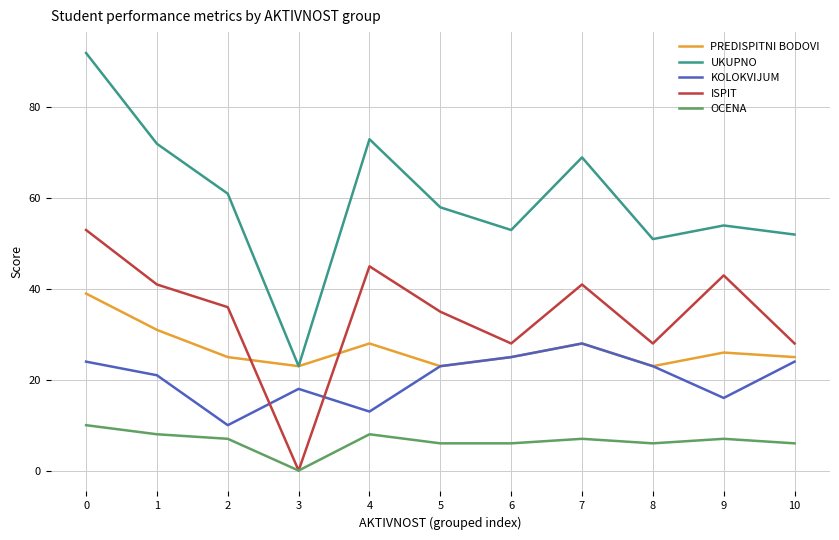

Is the value of UKUPNO at 4 greater than the value of KOLOKVIJUM at 4?

Yes